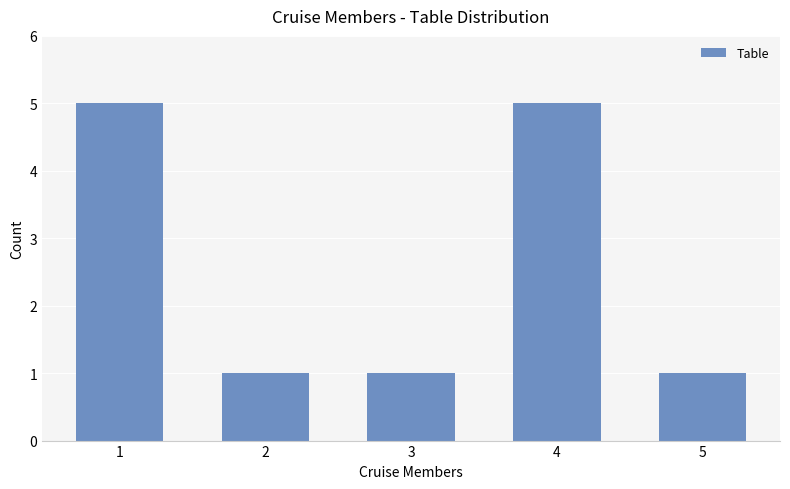

What is the sum of the values at 3 and 2?

2